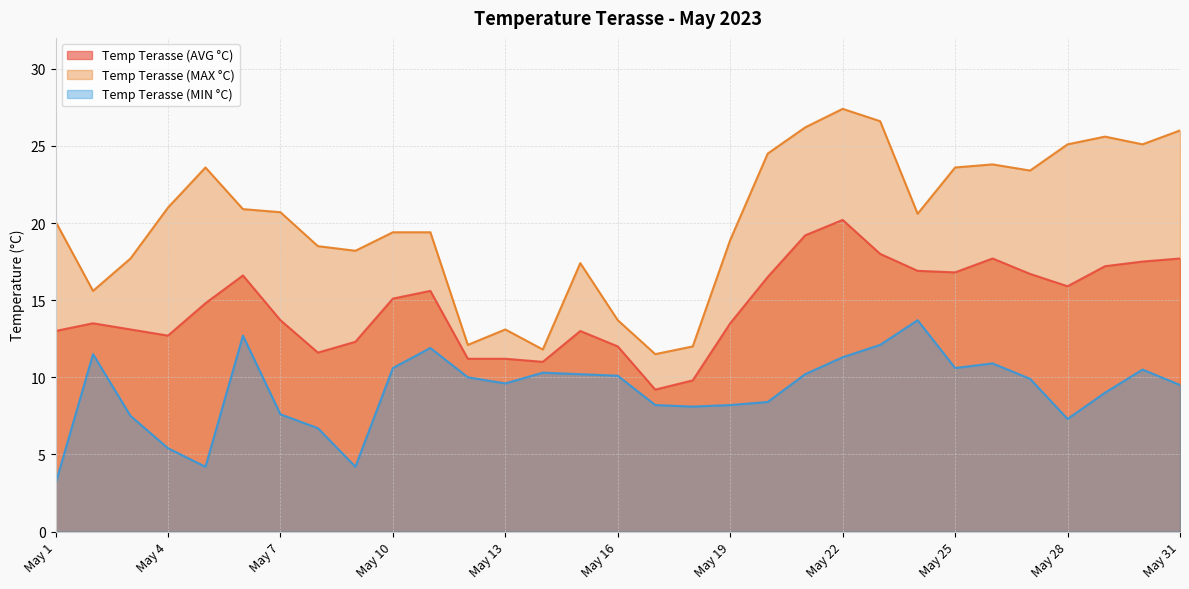

Which has a higher value, May 14 or May 10?

May 10